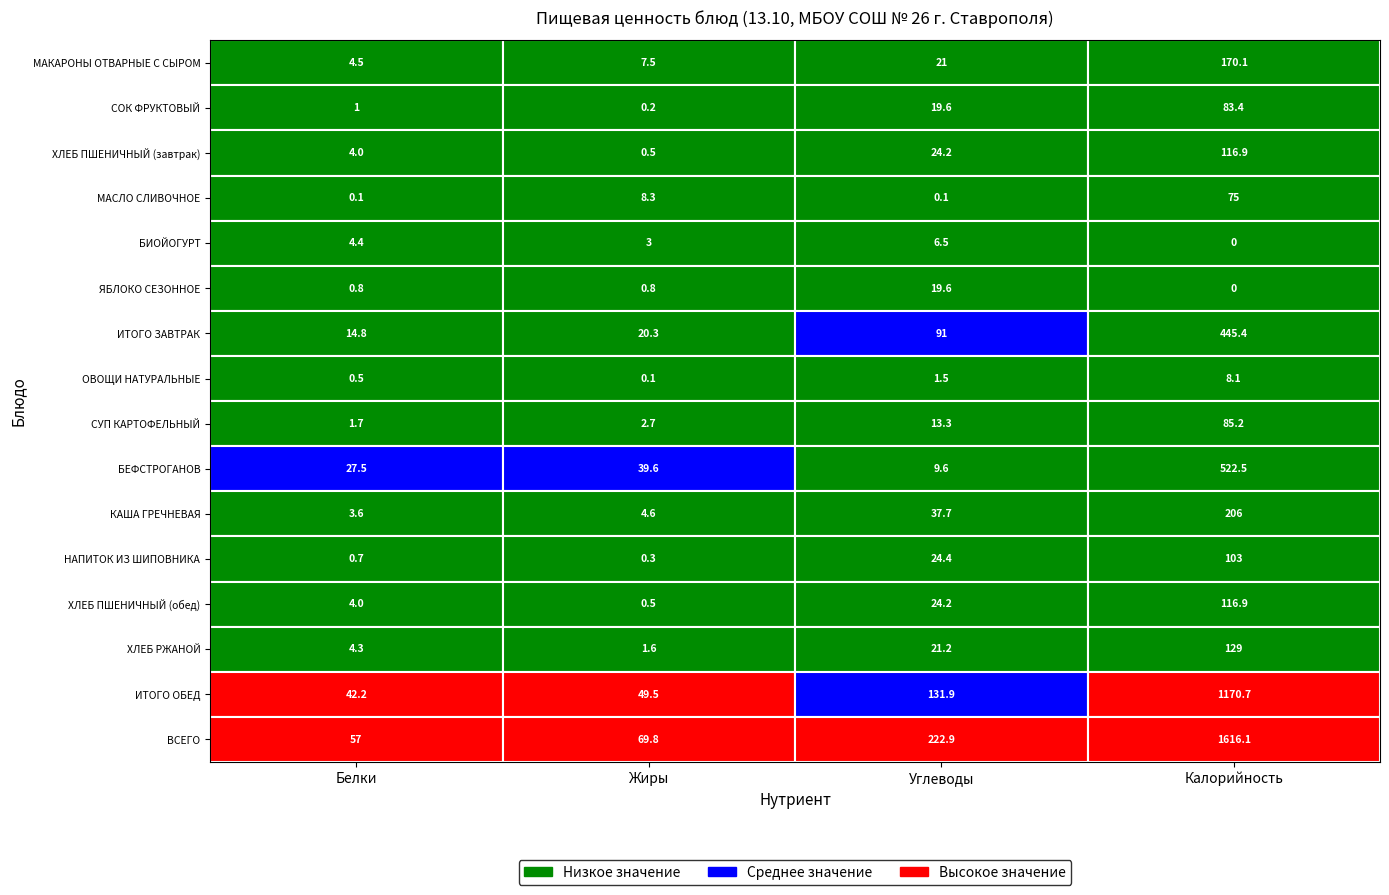

What is the highest value of the БЕФСТРОГАНОВ series?

522.5